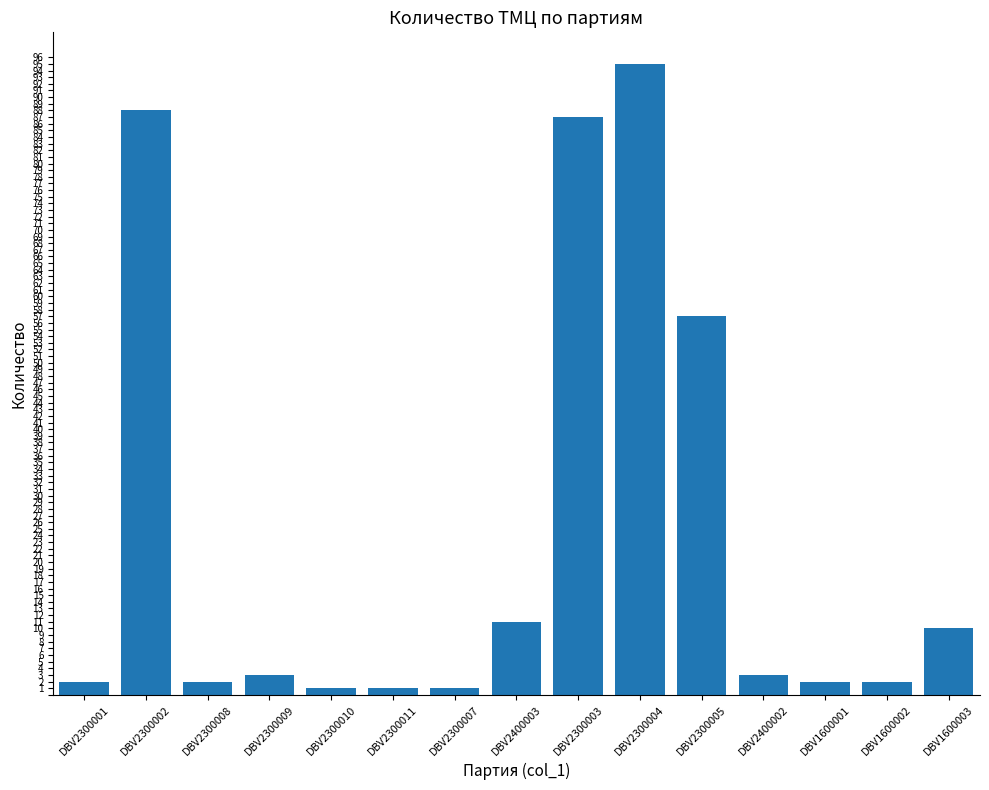

Is it true that the value at DBV2300001 is 2?

True